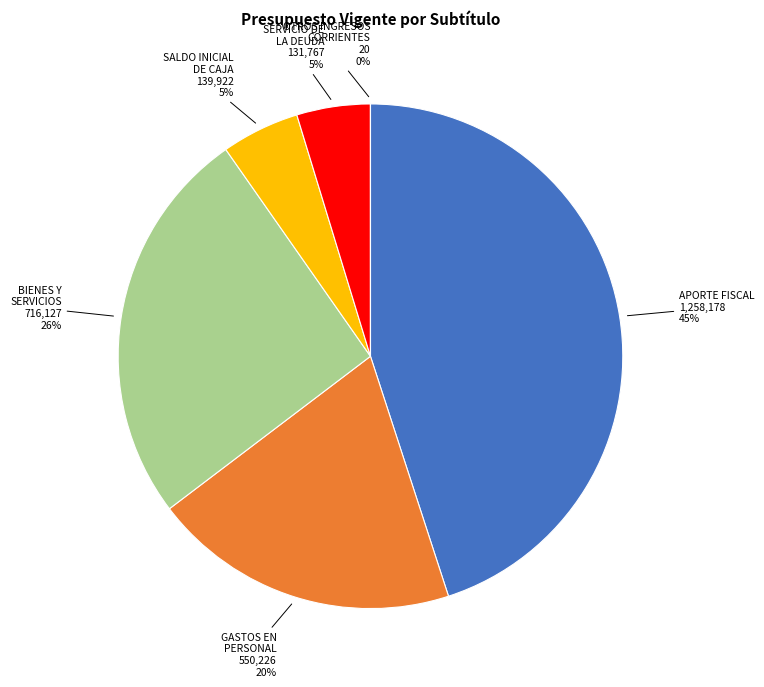

Which slice is the largest?

APORTE FISCAL